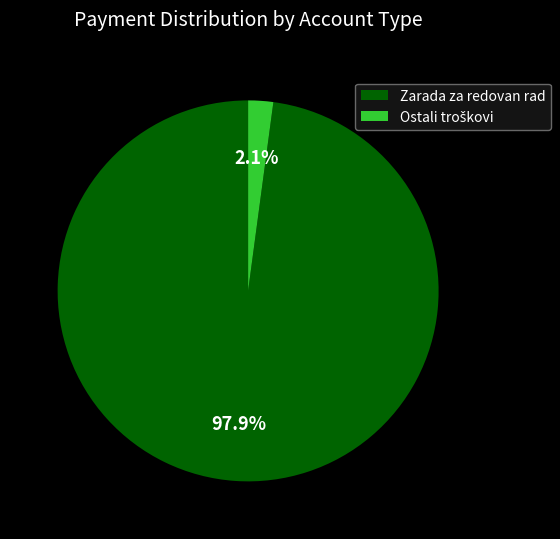

Which slice represents more than half of the pie?

Zarada za redovan rad